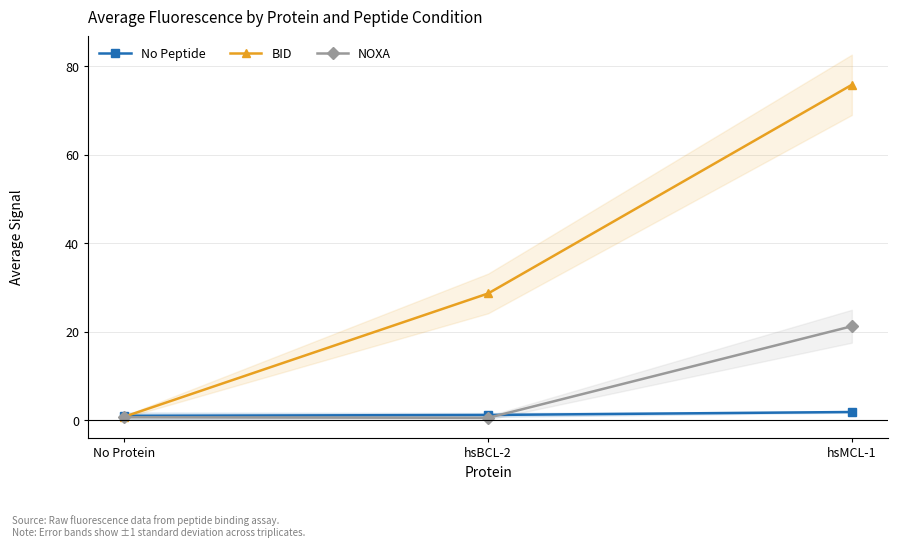

Which series changed the most between No Protein and hsMCL-1?

BID